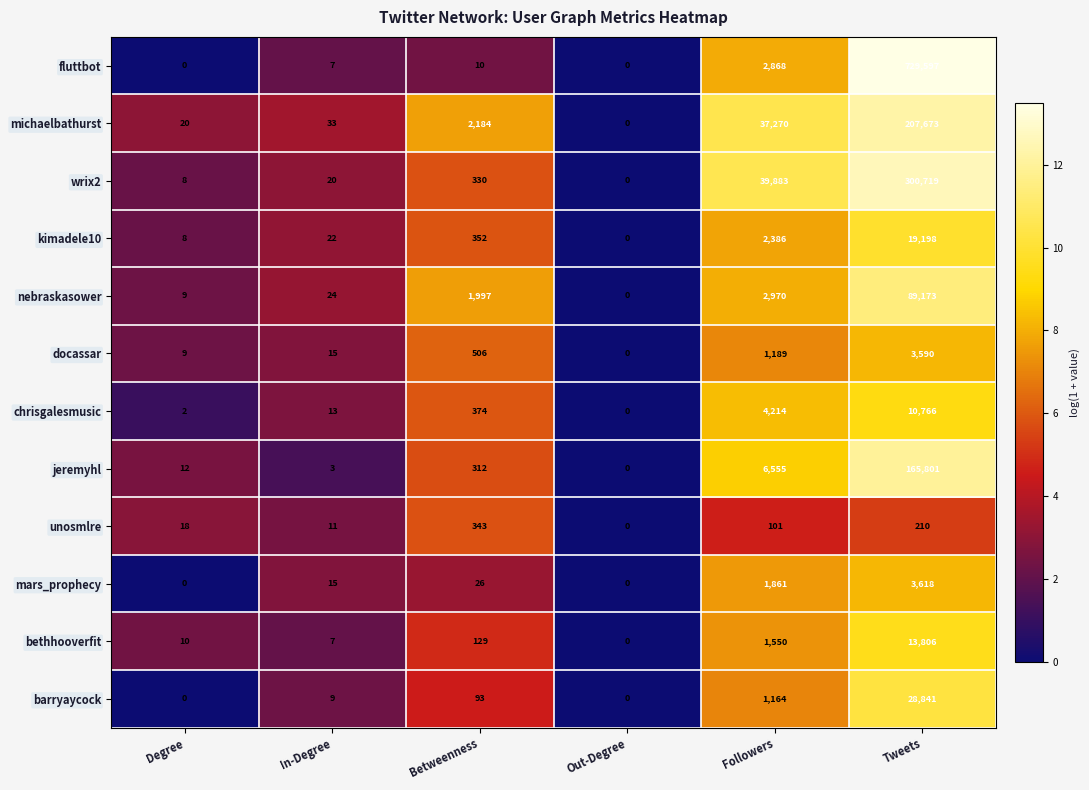

True or false: docassar has a value of 15 at In-Degree.

True